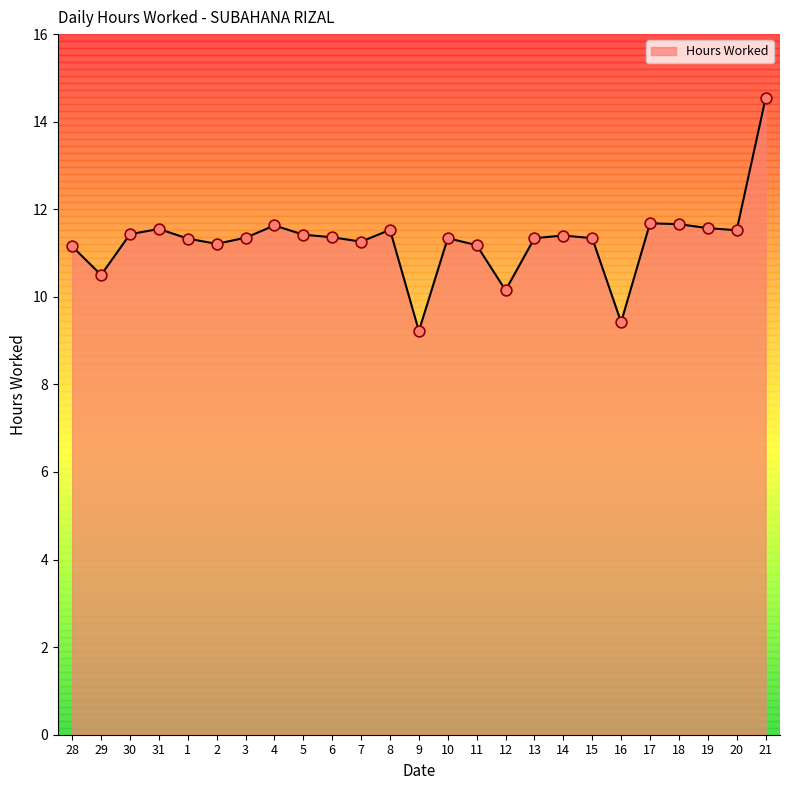

Between 18 and 11, which is larger?

18